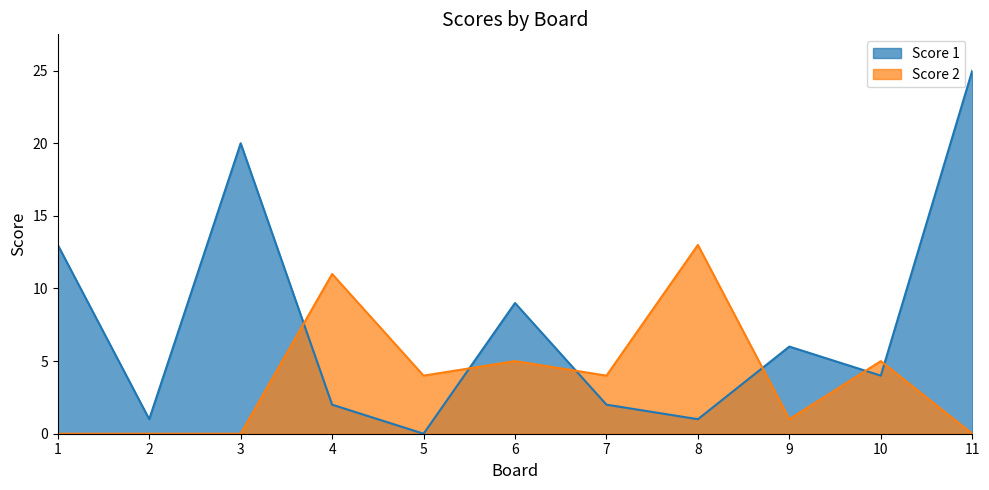

Where does the Score 2 series first go above 4?

4